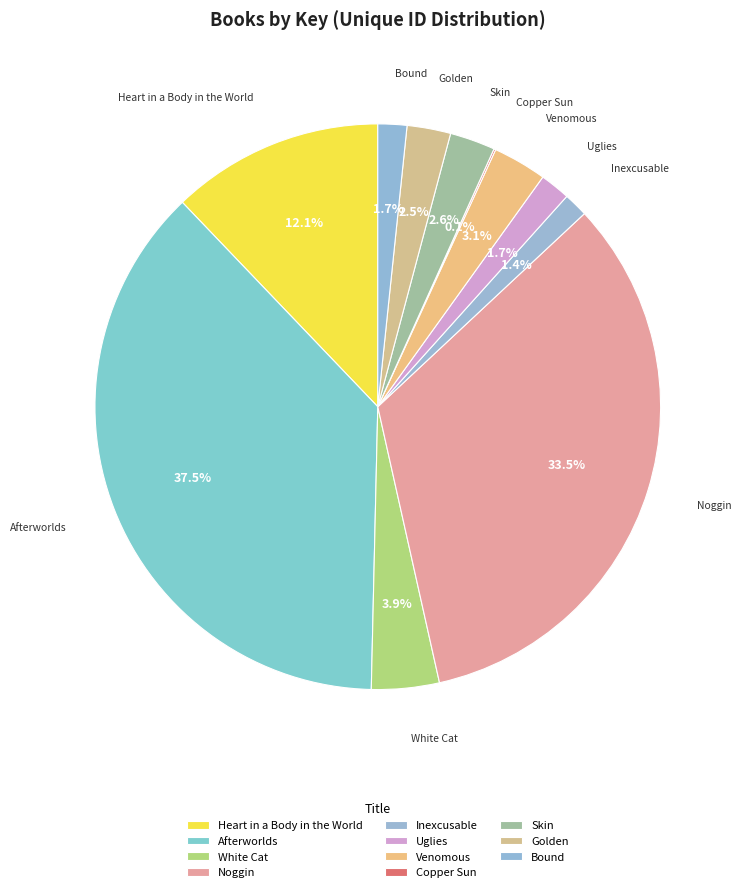

Rank the categories by value from highest to lowest.

Afterworlds, Noggin, Heart in a Body in the World, White Cat, Venomous, Skin, Golden, Uglies, Bound, Inexcusable, Copper Sun